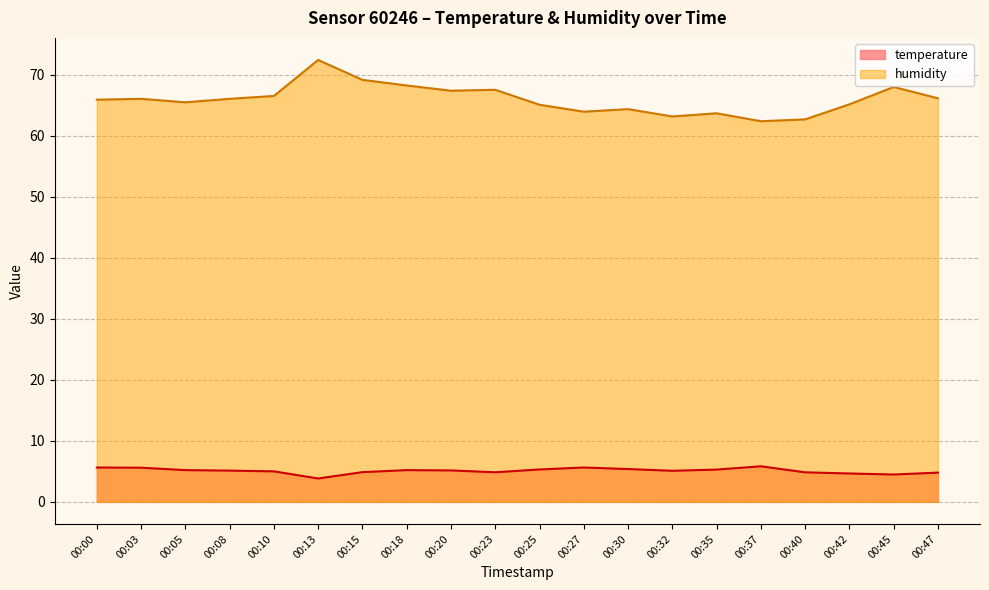

Reading left to right, what are all the values shown in this chart?

temperature: 5.6	5.6	5.2	5.1	5.0	3.8	4.9	5.2	5.2	4.8	5.3	5.6	5.4	5.1	5.3	5.8	4.8	4.7	4.5	4.8
humidity: 65.9	66.1	65.5	66.1	66.5	72.5	69.2	68.3	67.4	67.6	65.1	64.0	64.4	63.2	63.7	62.4	62.7	65.2	68.0	66.2